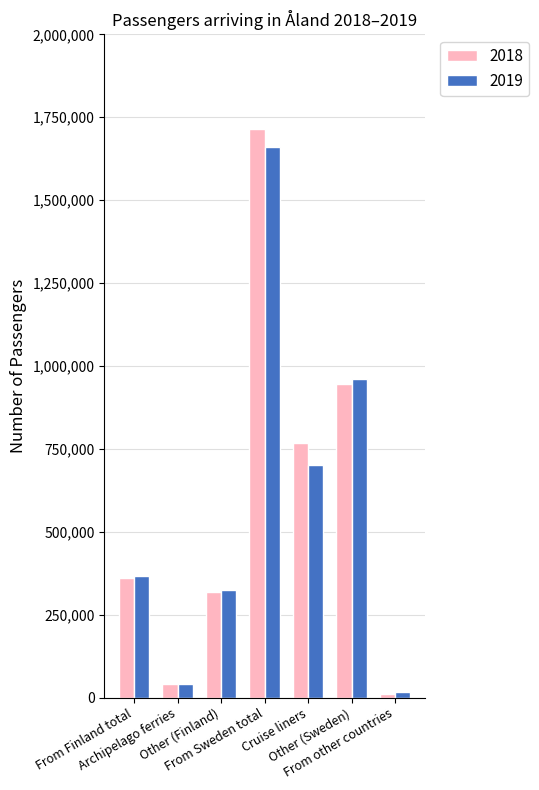

Reading left to right, extract all data points from this chart.

2018: From Finland total=360503.0	Archipelago ferries=40334.0	Other (Finland)=320169.0	From Sweden total=1715350.0	Cruise liners=768692.0	Other (Sweden)=946658.0	From other countries=12657.0
2019: From Finland total=367139.0	Archipelago ferries=42039.0	Other (Finland)=325100.0	From Sweden total=1660633.7	Cruise liners=700214.7	Other (Sweden)=960419.0	From other countries=16117.0